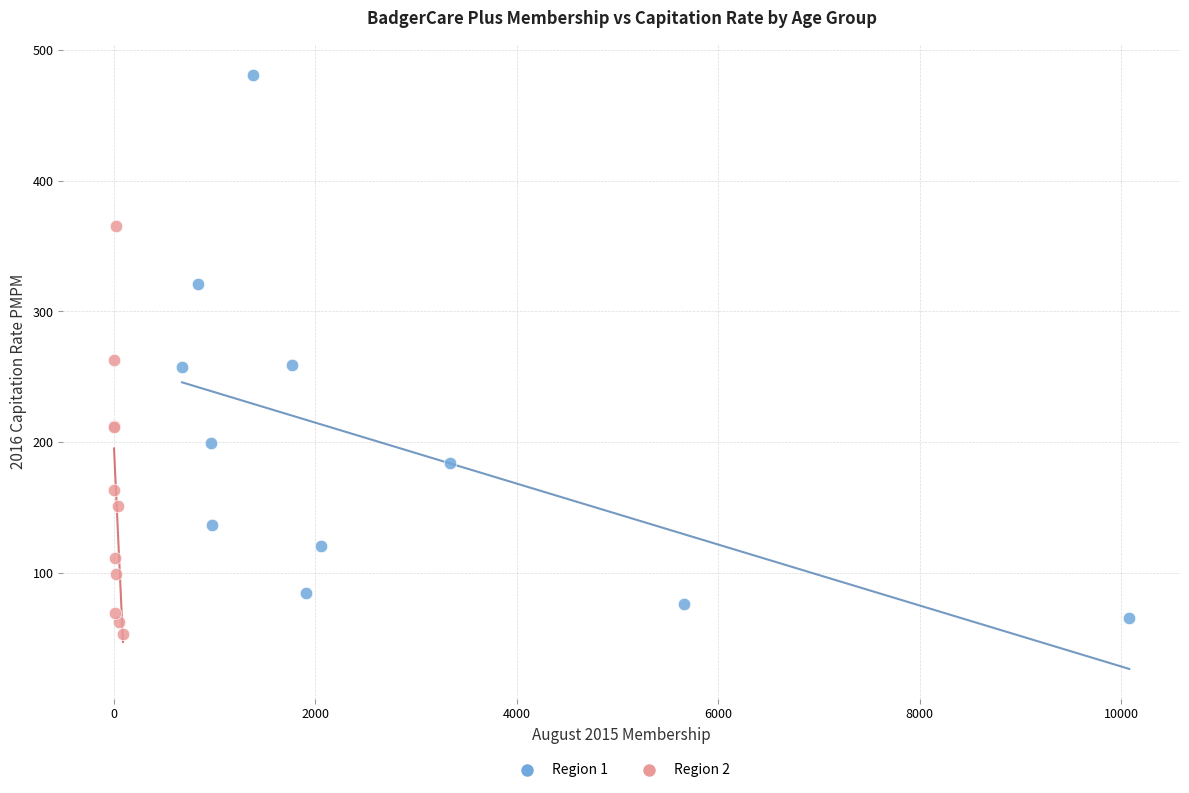

Which series has the widest spread of Y values?

Region 1